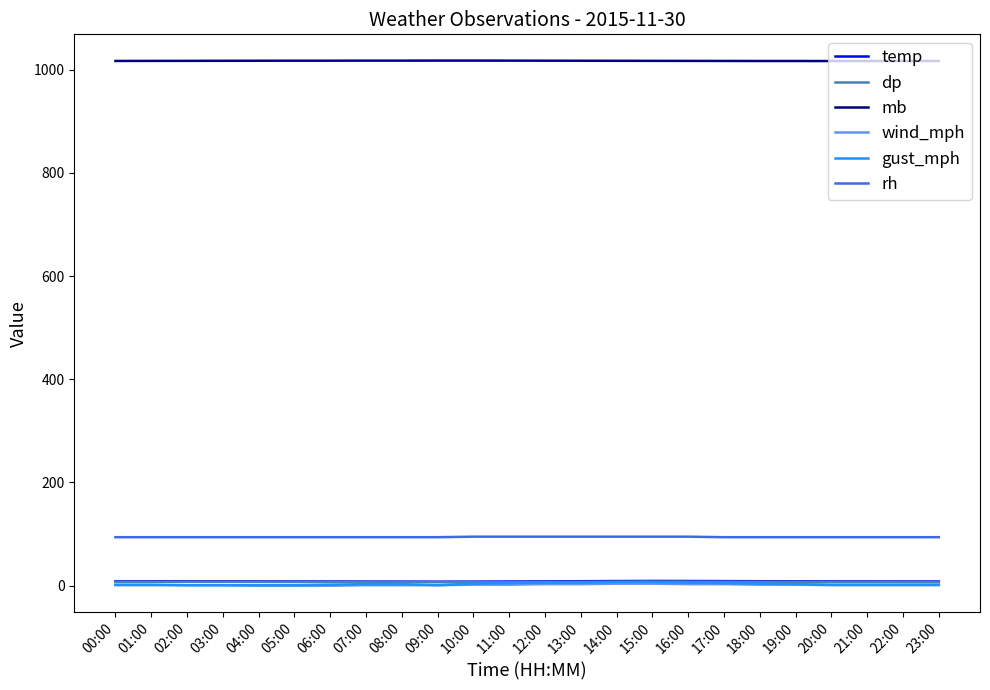

What is the sum of the wind_mph values at 15:00 and 23:00?

5.0